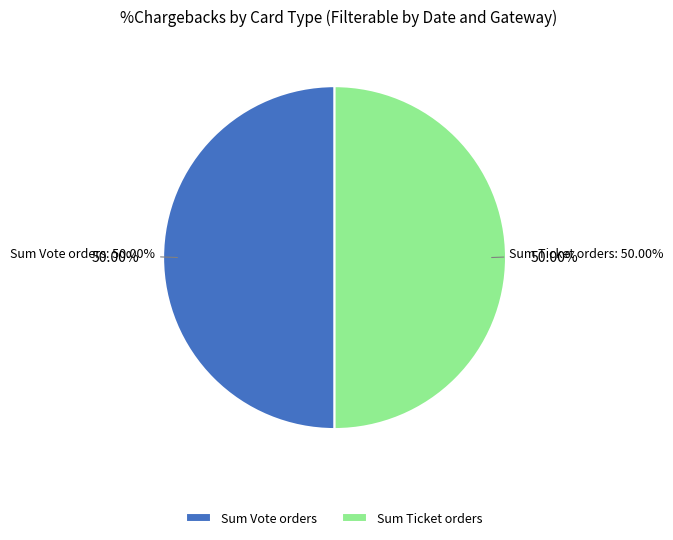

To the nearest percent, what is the combined percentage of Ticket and Vote?

100%